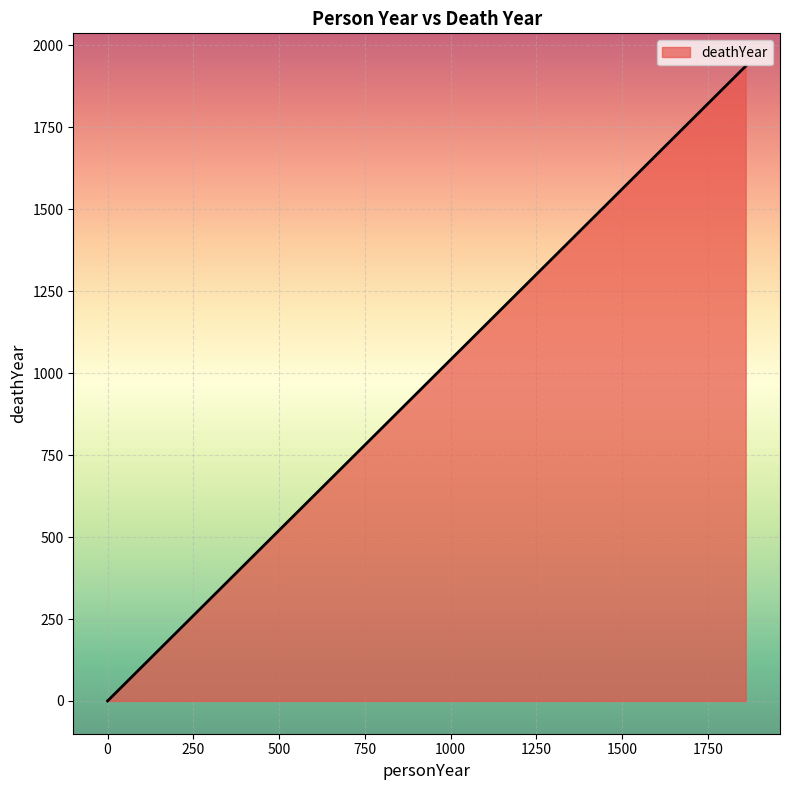

Is it true that the value at 0 is 0?

True